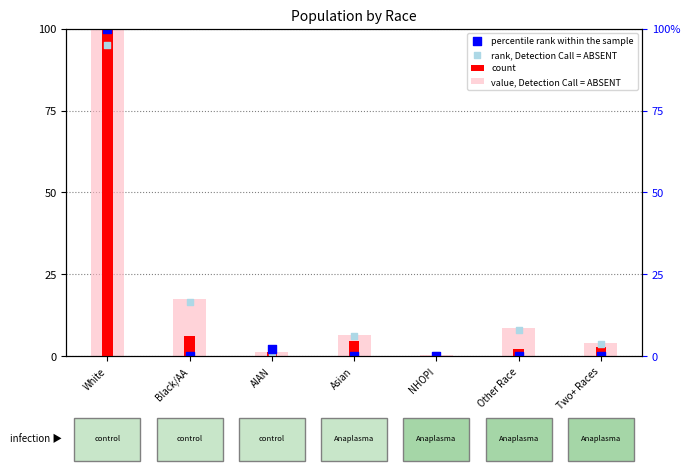

Is the value of percentile rank within the sample at Asian greater than the value of value, Detection Call = ABSENT at Asian?

No